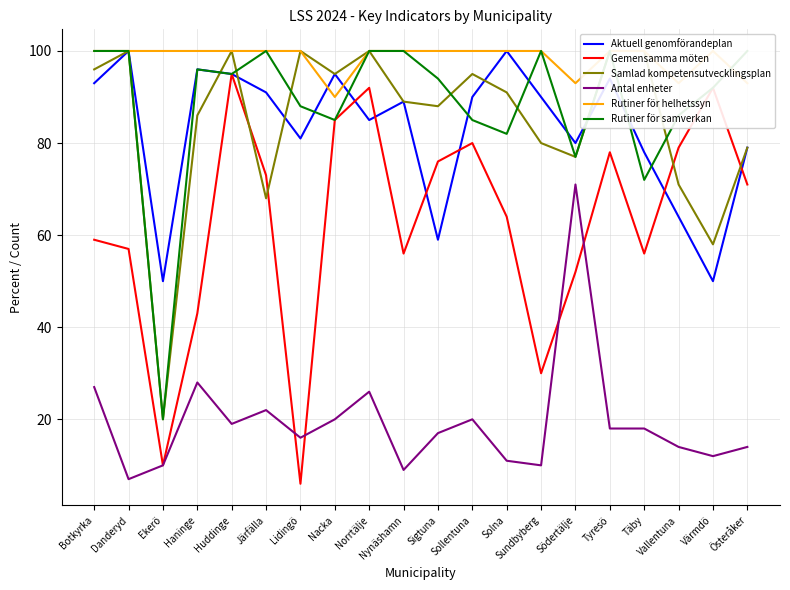

Which has a higher value, Värmdö or Täby?

Täby